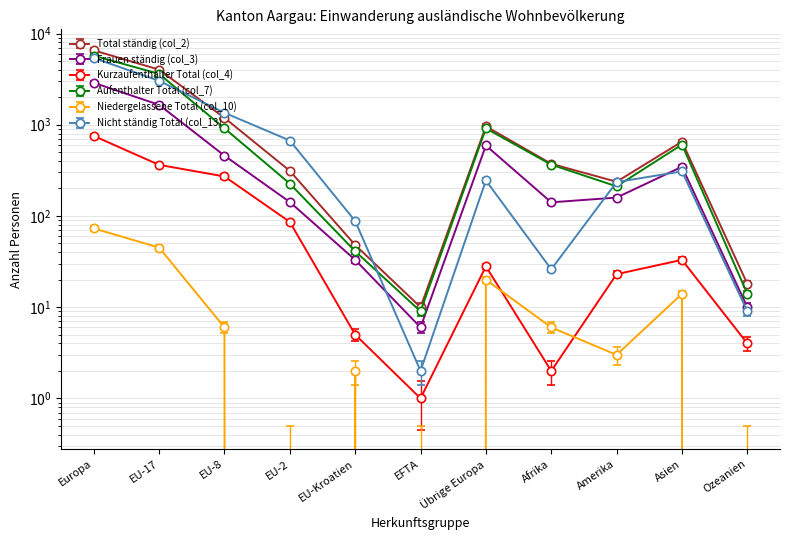

Reading right to left, what are all the values shown in this chart?

Total ständig (col_2): 18	653	237	373	960	10	48	312	1190	4017	6537
Frauen ständig (col_3): 10	346	159	141	592	6	33	142	458	1652	2883
Kurzaufenthalter Total (col_4): 4	33	23	2	28	1	5	86	271	363	754
Aufenthalter Total (col_7): 14	606	211	365	912	9	41	226	913	3609	5710
Niedergelassene Total (col_10): 0	14	3	6	20	0	2	0	6	45	73
Nicht ständig Total (col_13): 9	308	235	26	245	2	88	671	1352	3029	5387